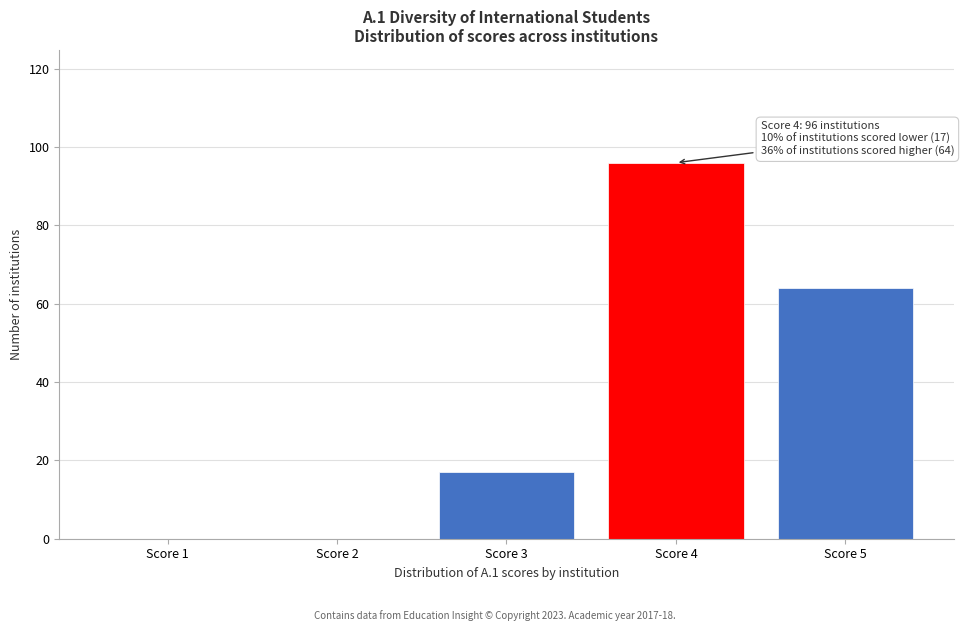

Reading left to right, transcribe all the data shown in this chart.

Score 1=0	Score 2=0	Score 3=17	Score 4=96	Score 5=64